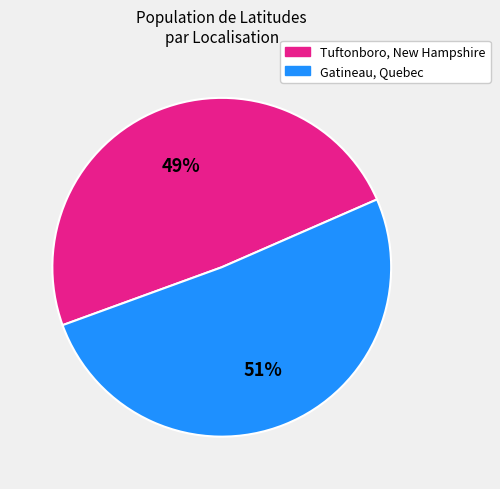

Which slice is the smallest?

Tuftonboro, New Hampshire